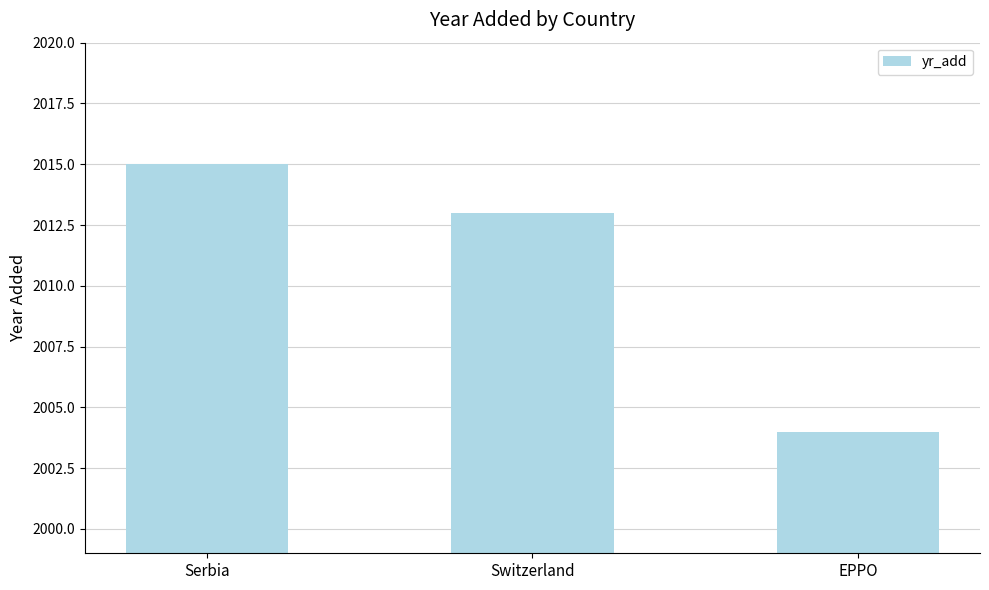

Between Serbia and Switzerland, which is larger?

Serbia